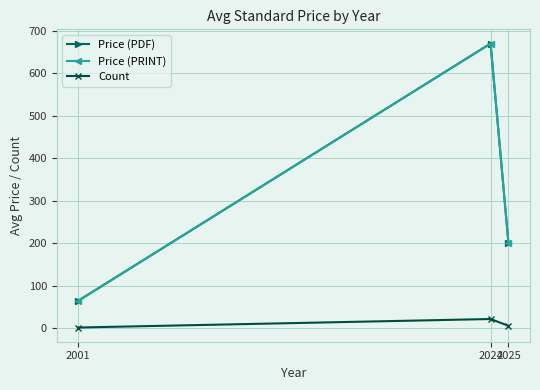

True or false: Price (PDF) has a value of 65.0 at 2001.

True